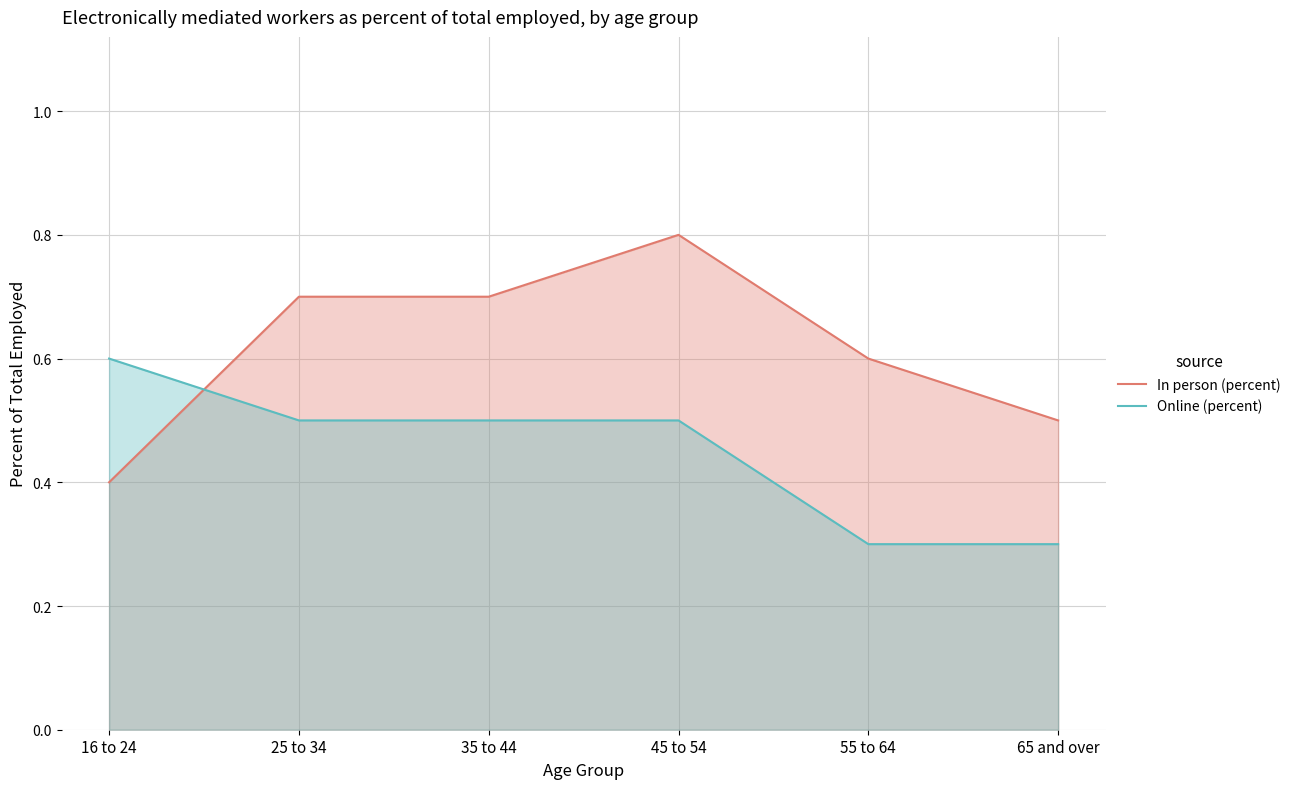

How many lines are shown in the chart?

2